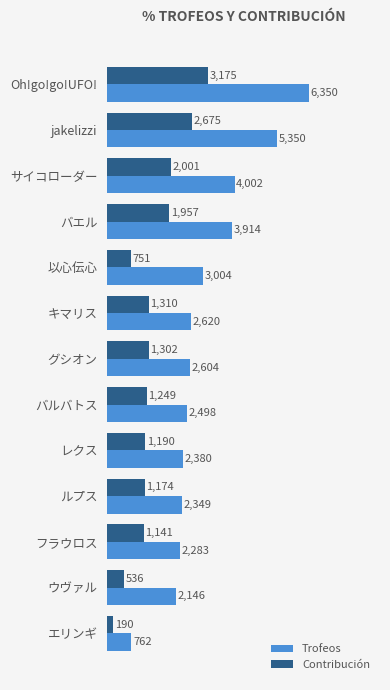

What is the maximum value for Trofeos?

6350